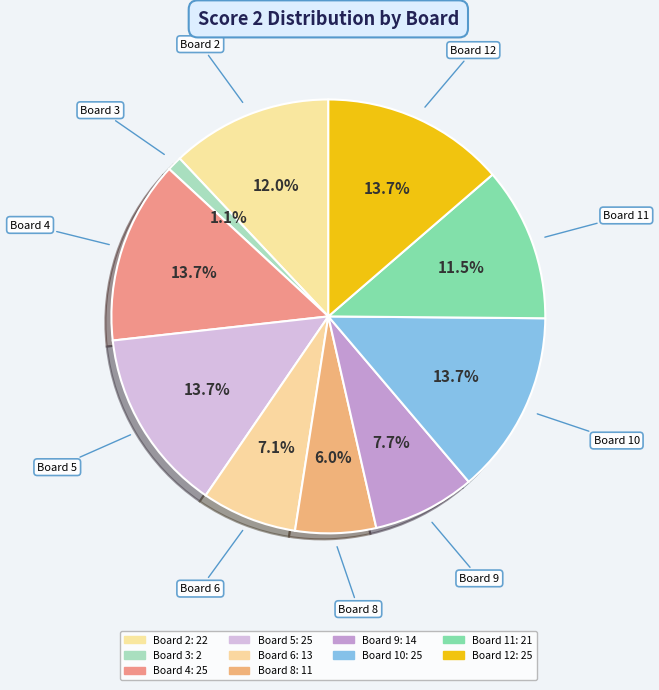

How many slices are in this pie chart?

10